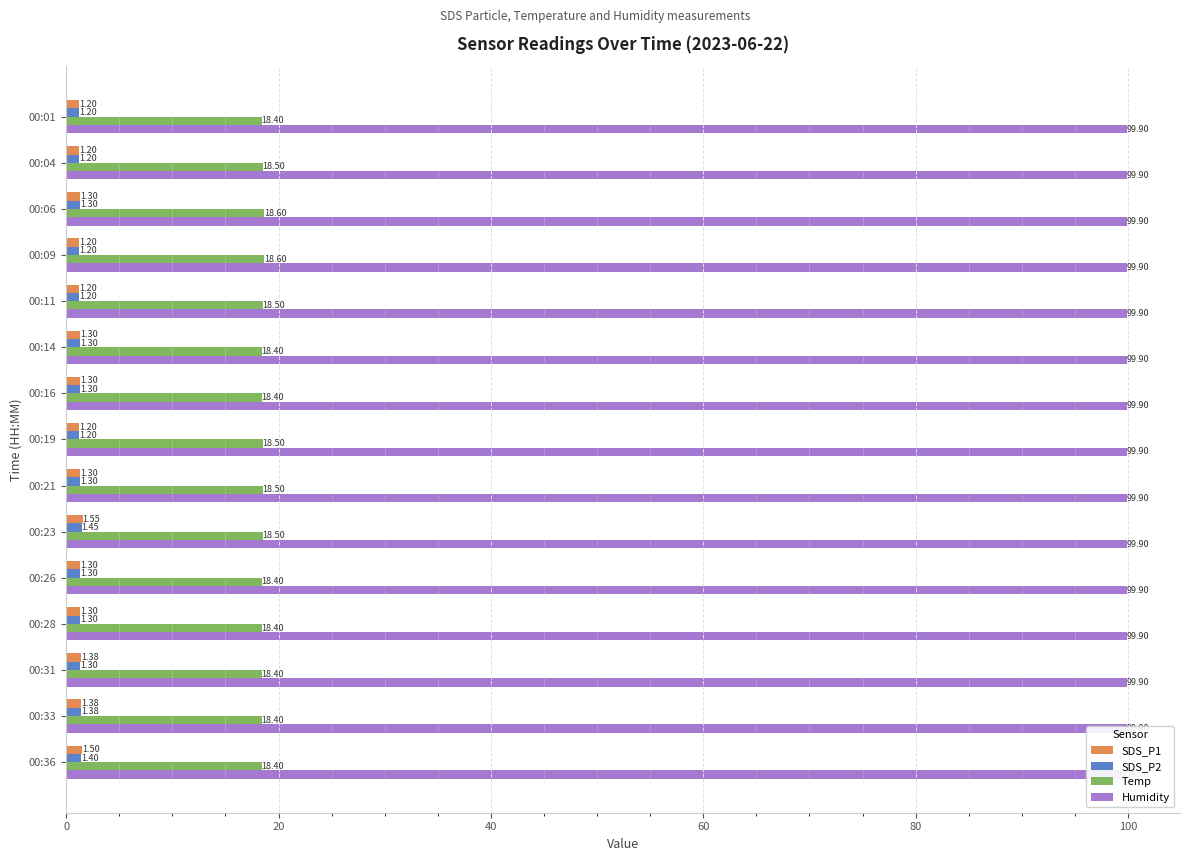

What is the difference between the maximum and minimum values in the Temp series?

0.2